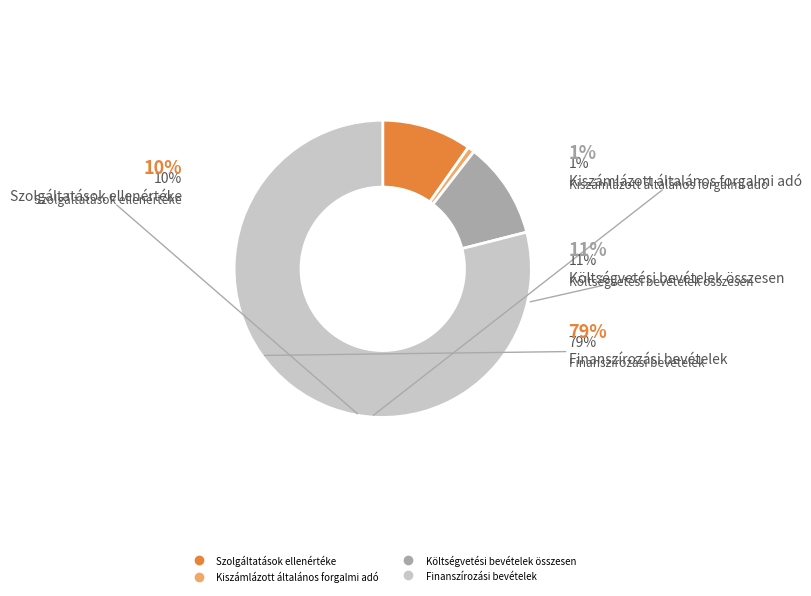

Rank the categories by value from lowest to highest.

Kiszámlázott általános forgalmi adó, Szolgáltatások ellenértéke, Költségvetési bevételek összesen, Finanszírozási bevételek